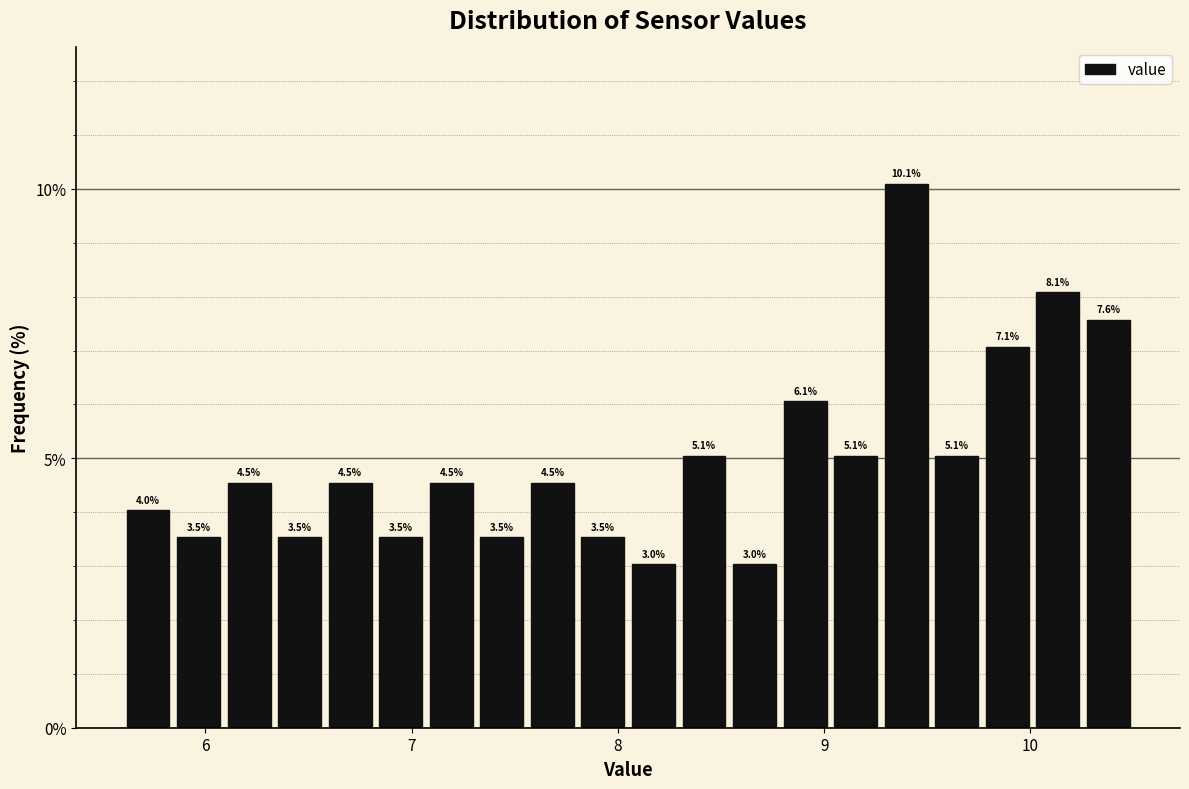

Around what value on the x-axis is the tallest bar? Give the approximate position of its centre, as read against the axis.

9.4